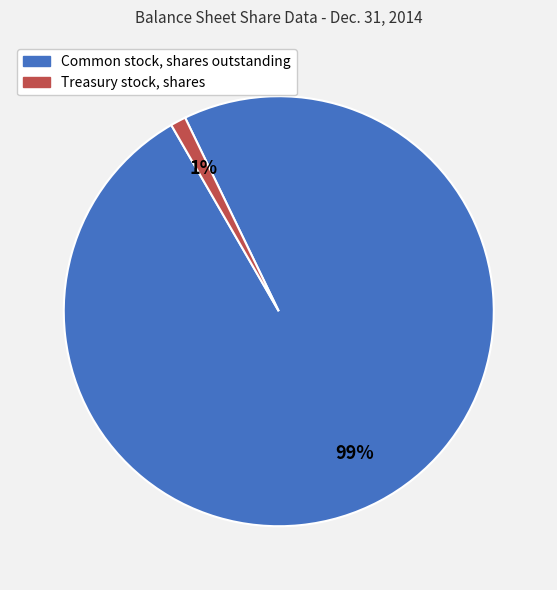

Rank the categories by value from highest to lowest.

Common stock, shares outstanding, Treasury stock, shares